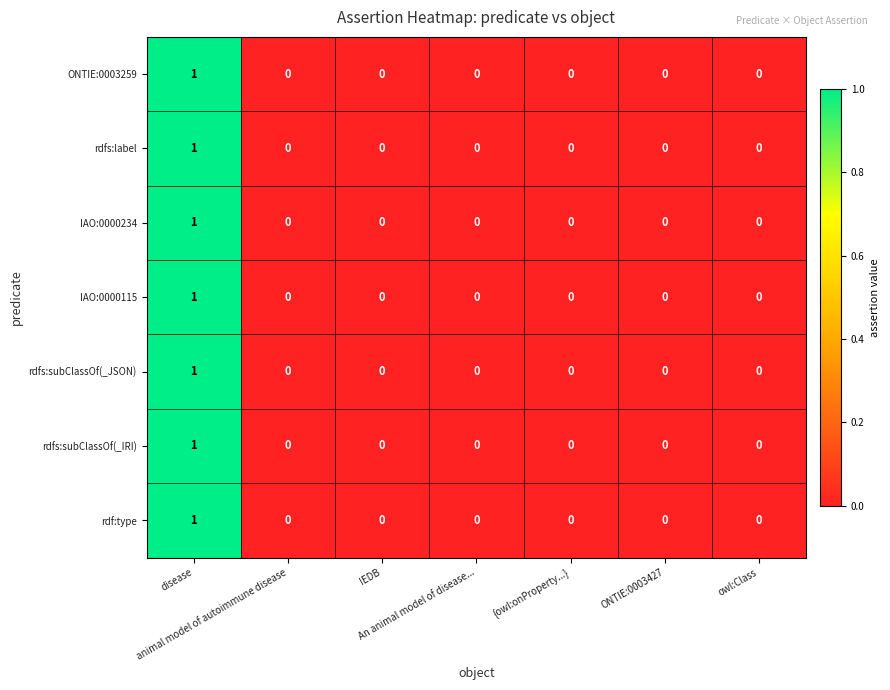

How many IAO:0000234 values are between 0 and 1?

7